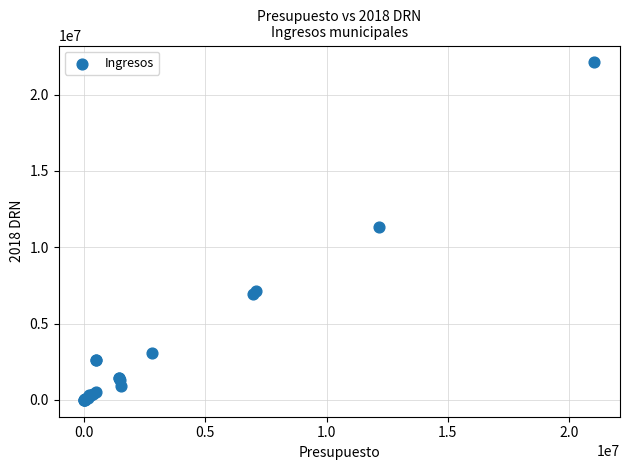

What Y value in the scatter plot is closest to 11051707?

11347557.2